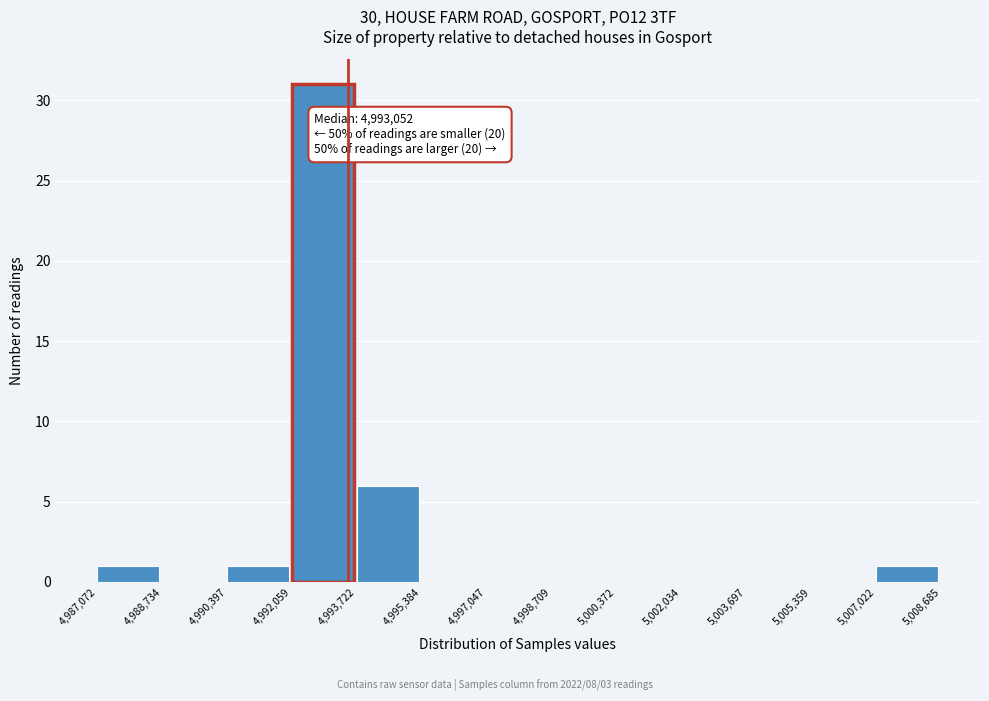

Which range on the x-axis has the tallest bar?

4,992,059 to 4,993,722